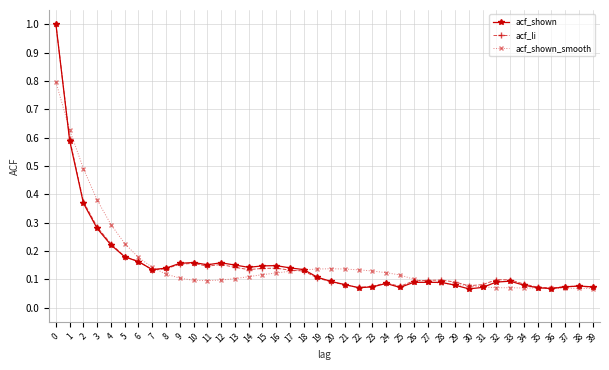

True or false: acf_li has more than 0 interior local peaks.

True